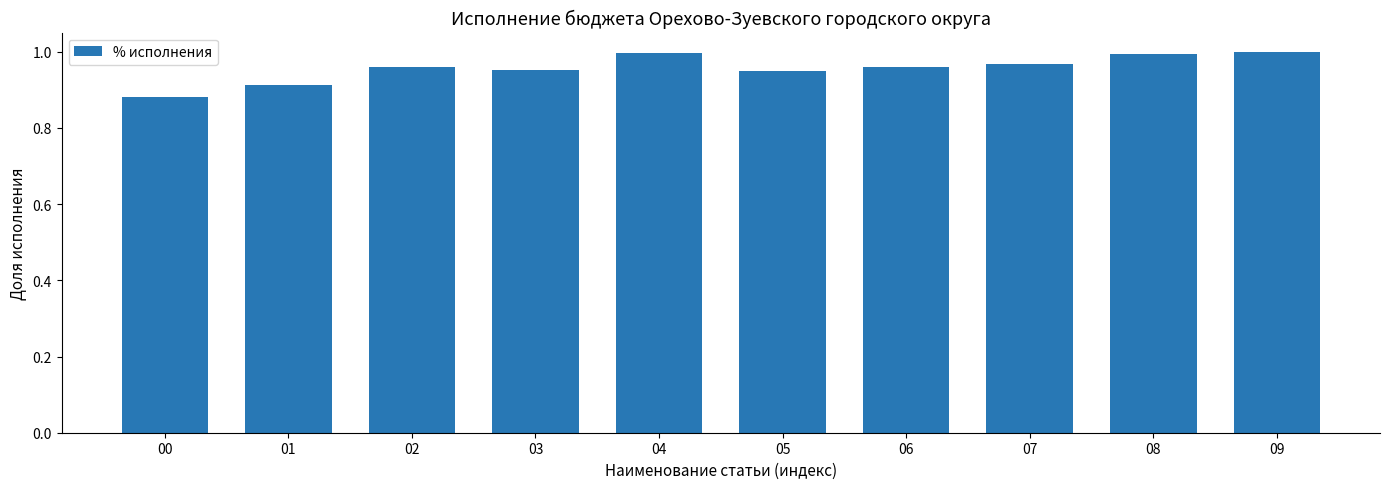

The value at 09 is 1.0. True or false?

True